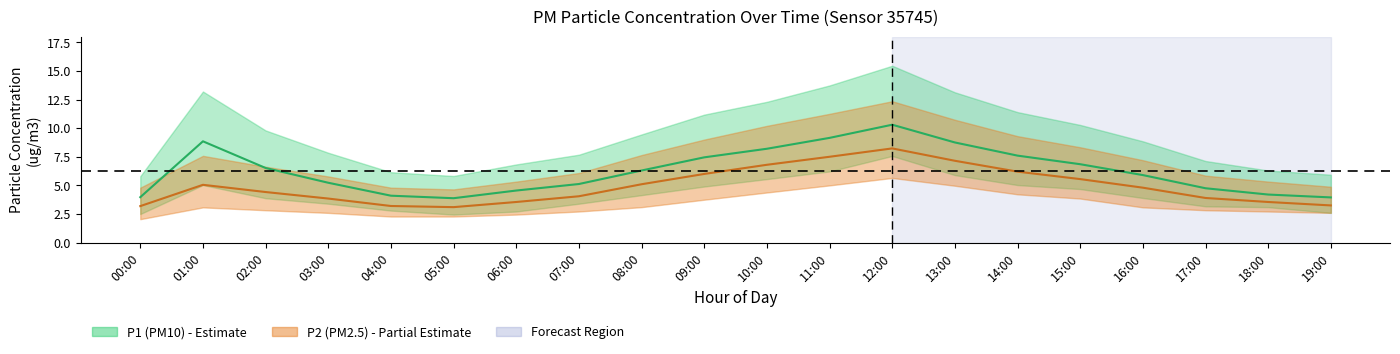

Reading right to left, list all the values displayed in this chart.

P1: 4.0	4.2	4.8	5.9	6.8	7.6	8.8	10.3	9.2	8.2	7.5	6.3	5.1	4.5	3.9	4.1	5.2	6.5	8.8	4.0
P1_upper: 5.9	6.3	7.1	8.8	10.3	11.4	13.1	15.4	13.7	12.3	11.2	9.4	7.7	6.8	5.8	6.2	7.8	9.8	13.2	5.8
P1_lower: 2.6	3.1	3.2	3.9	4.7	5.0	5.9	7.6	6.2	5.5	4.9	4.2	3.4	2.7	2.5	2.8	3.4	3.9	5.0	2.5
P2: 3.2	3.5	3.9	4.8	5.5	6.2	7.2	8.2	7.5	6.8	6.0	5.1	4.0	3.5	3.1	3.2	3.9	4.4	5.0	3.2
P2_upper: 4.9	5.3	5.8	7.2	8.3	9.3	10.7	12.3	11.2	10.2	9.0	7.7	6.1	5.3	4.7	4.8	5.8	6.6	7.6	4.8
P2_lower: 2.6	2.7	2.8	3.1	3.9	4.2	5.0	5.7	5.0	4.4	3.8	3.1	2.7	2.5	2.3	2.3	2.6	2.8	3.1	2.0